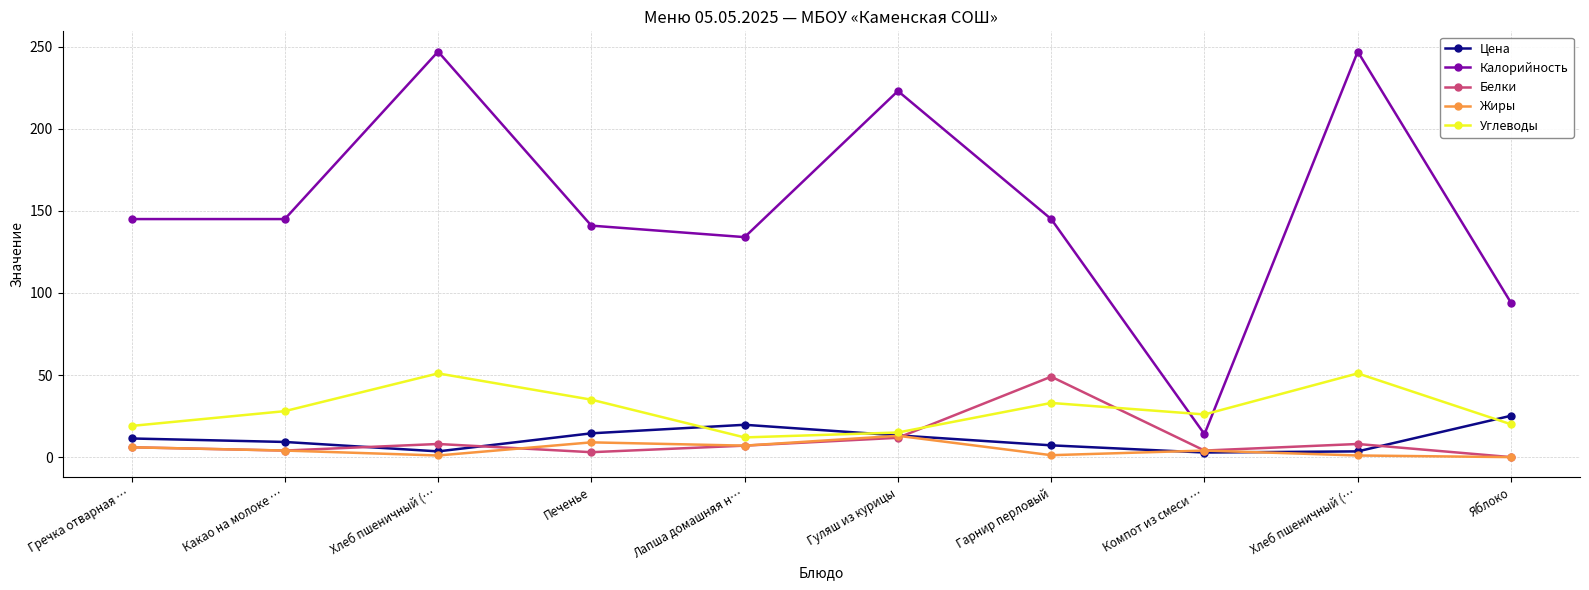

How many times do Жиры and Цена cross each other?

2